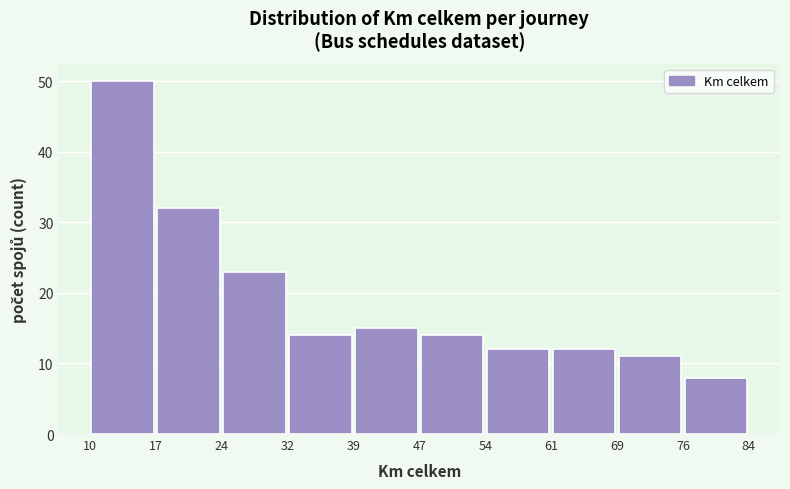

Reading left to right, transcribe this chart: for each bar, give the range it covers on the x-axis and its height. The values are not printed on the chart, so give them approximately, as read against the axis.

10 to 17: 50
17 to 24: 32
24 to 32: 23
32 to 39: 14
39 to 47: 15
47 to 54: 14
54 to 61: 12
61 to 69: 12
69 to 76: 11
76 to 84: 8